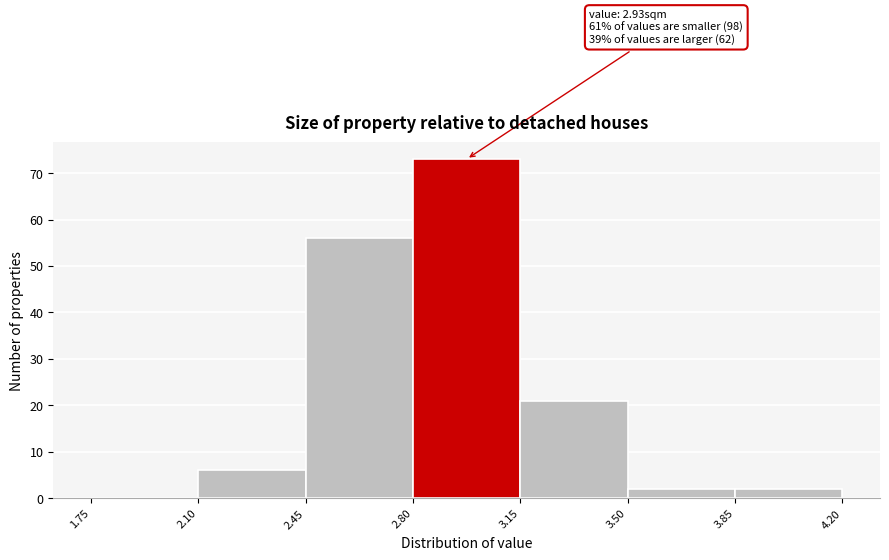

Which range on the x-axis has the tallest bar?

2.80 to 3.15